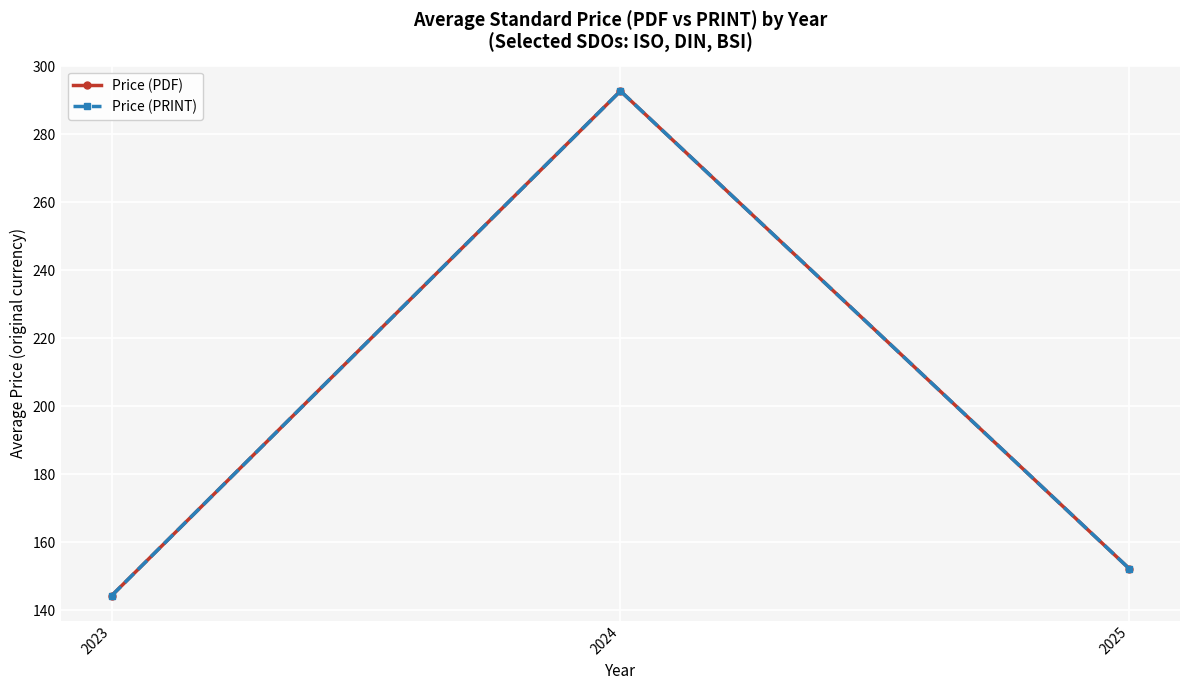

Where is Price (PDF) nearest to the value 218?

2025